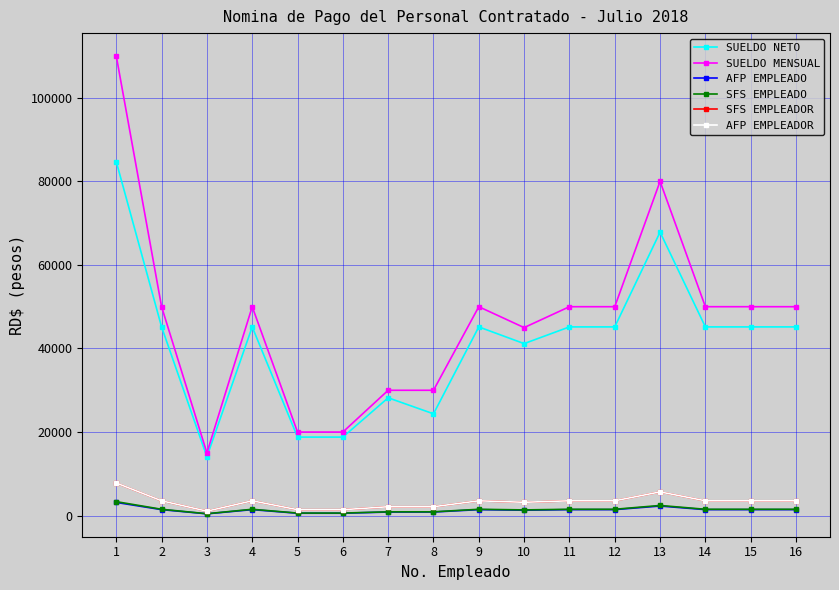

Does the chart have visible grid lines?

Yes